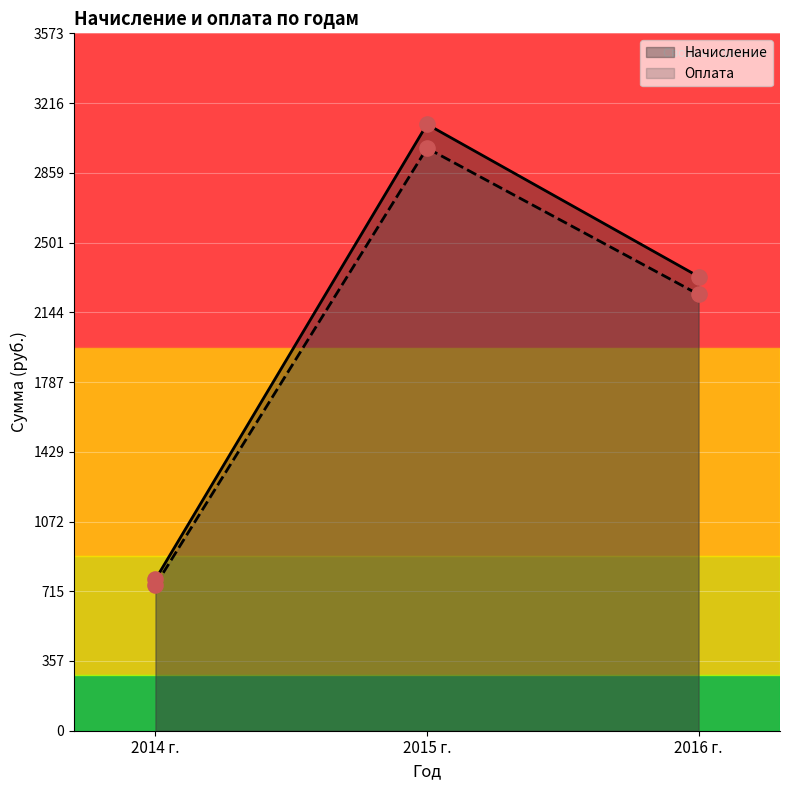

Which series has the widest spread of Y values?

Начисление